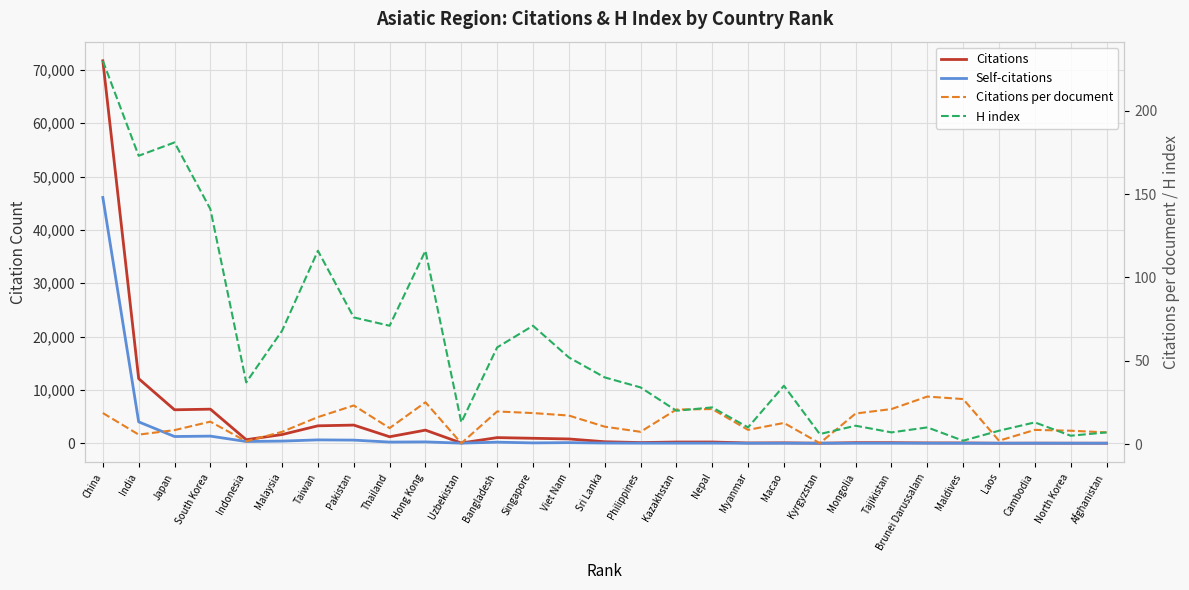

What is the value of the Self-citations point at the 15th from the left?

37.0